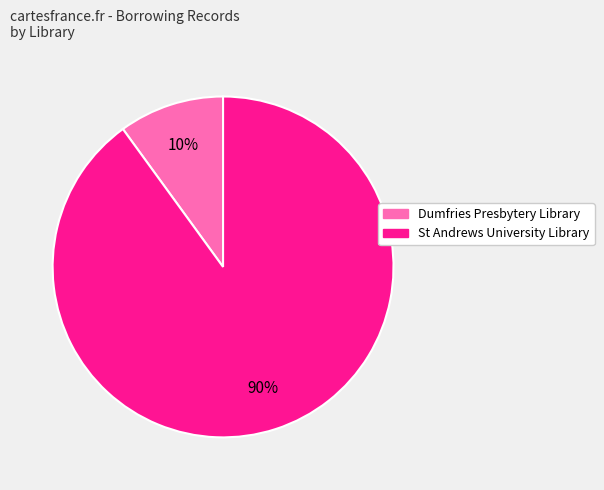

Does any single category account for the majority?

Yes